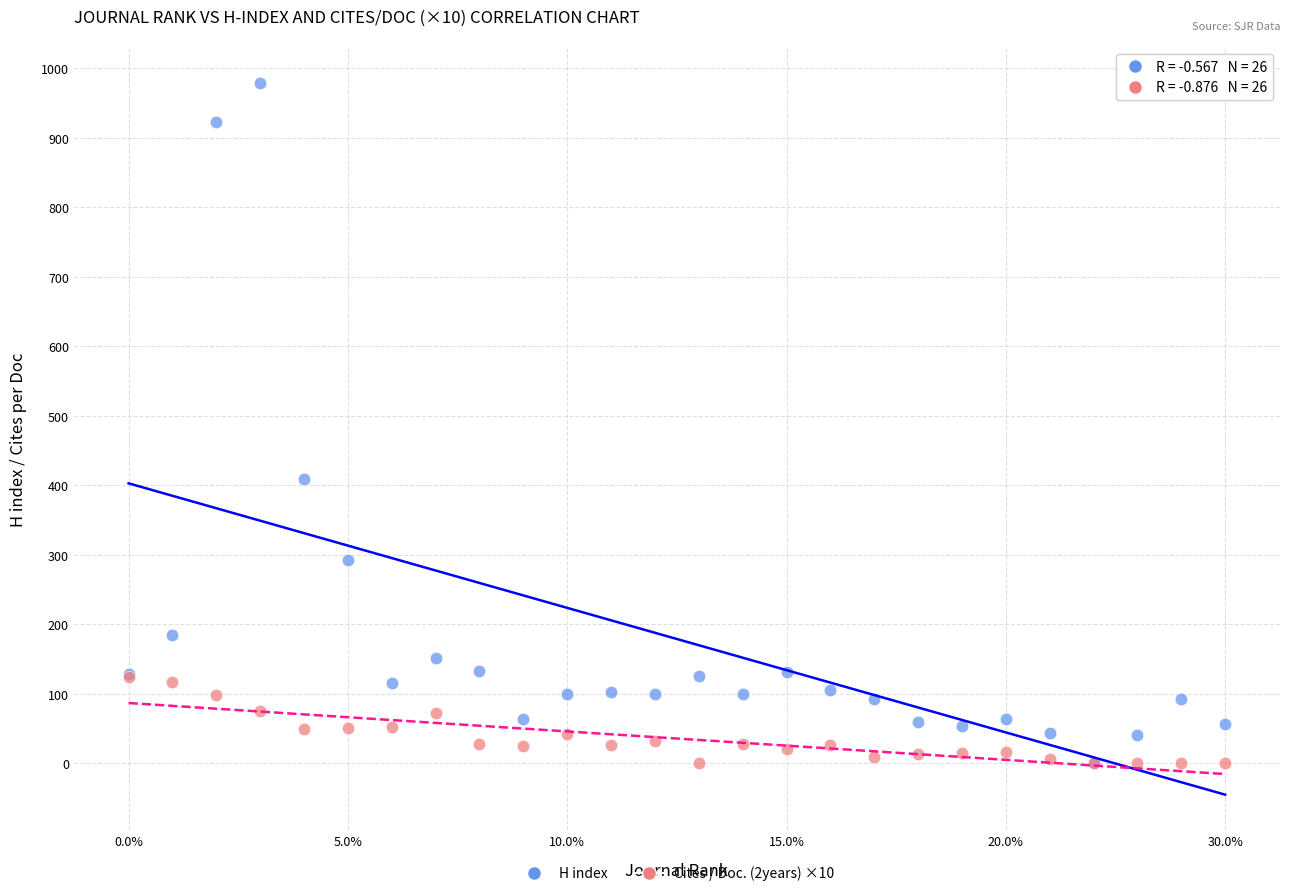

What are all the series names shown in the legend?

H index, Cites / Doc. (2years) ×10